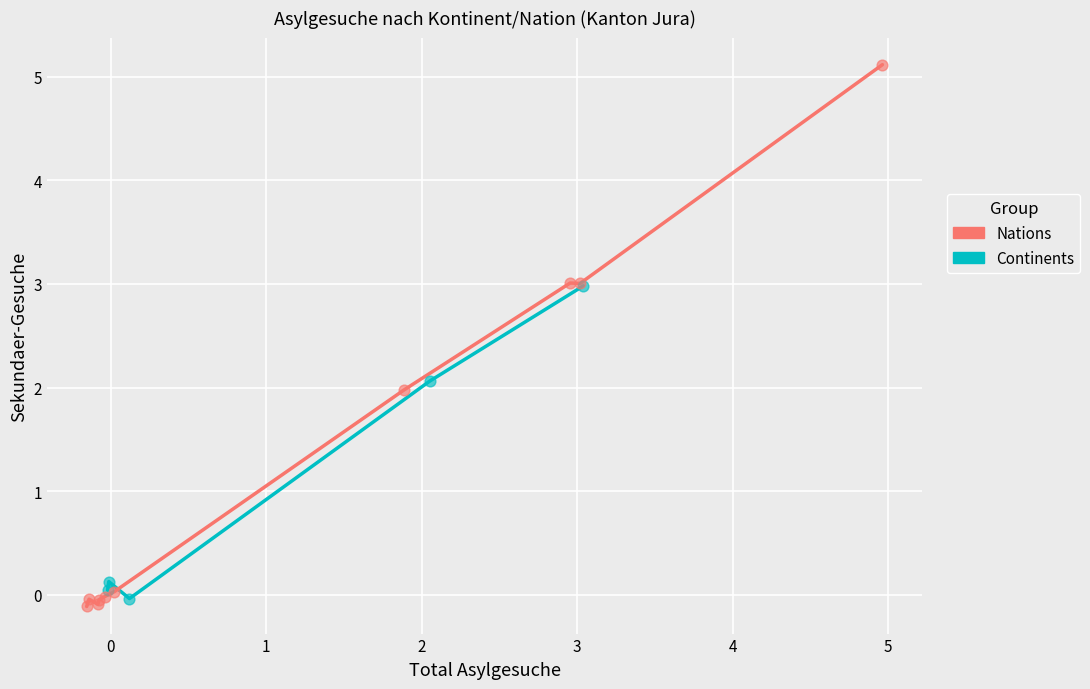

Which series contains the highest Y value?

Nations